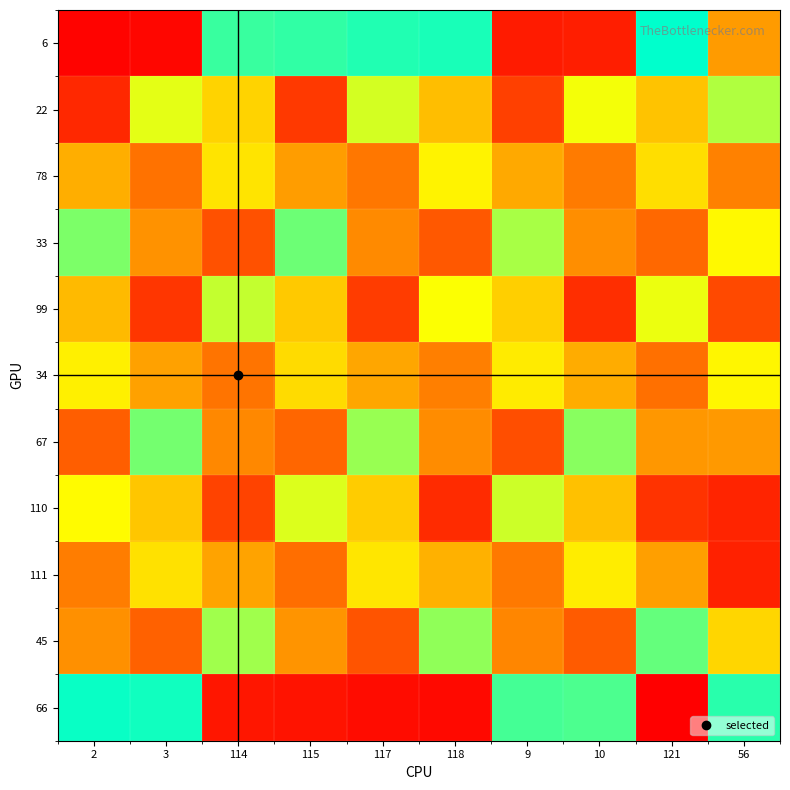

Which label corresponds to the smallest value in the chart?

121